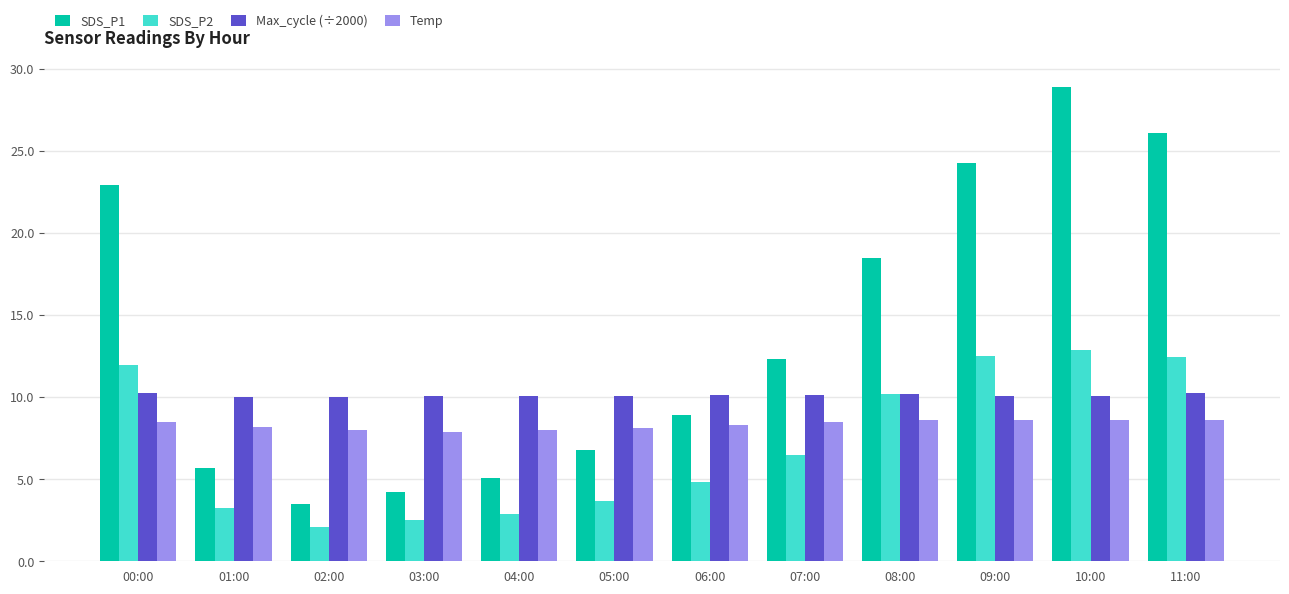

How many data points does each series have?

12